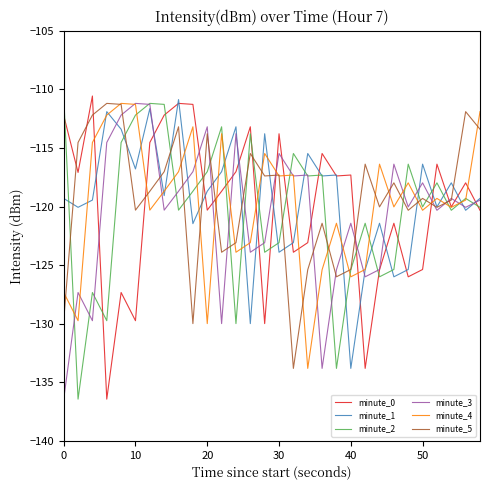

What is the greatest value displayed?

-110.6